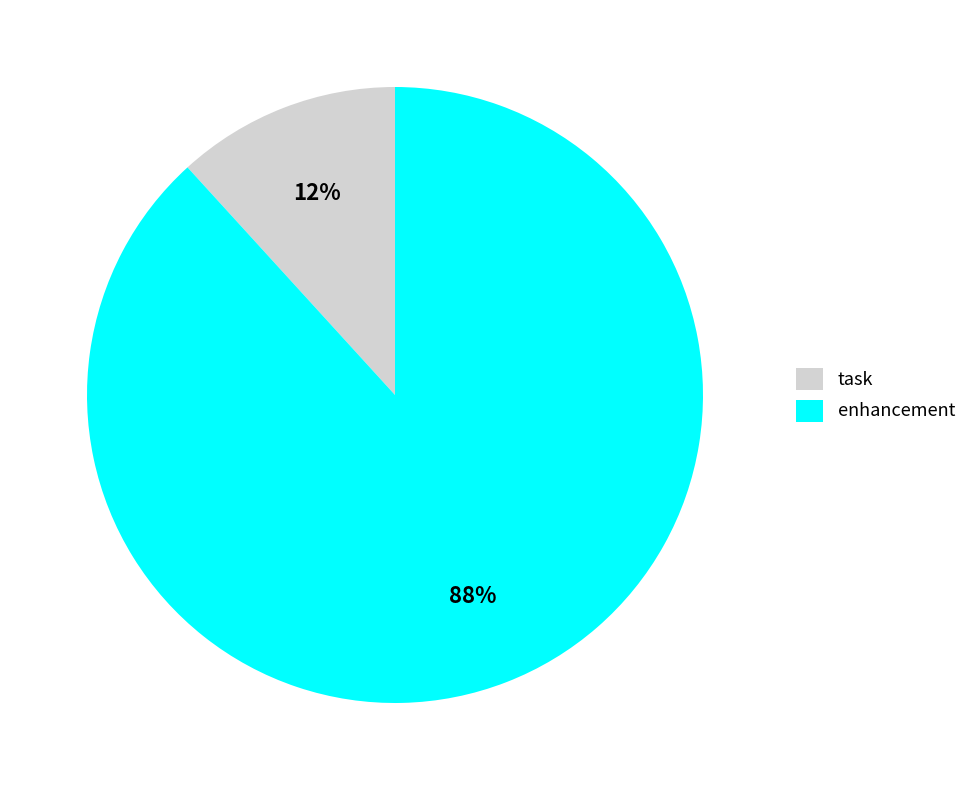

Is there a majority slice in this chart?

Yes